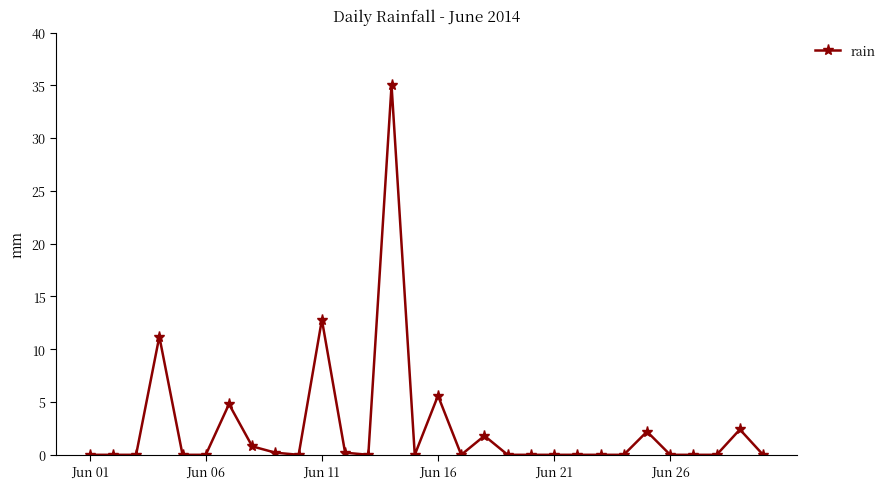

What is the difference between the maximum and second lowest values?

35.0